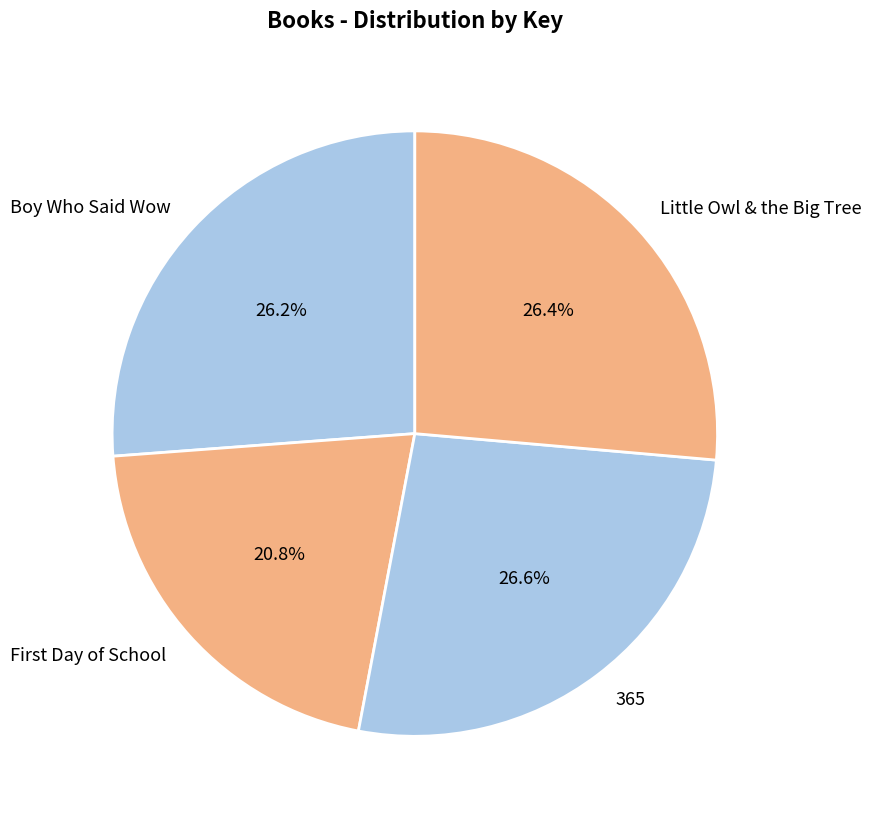

To the nearest percent, what percentage of the pie is Boy Who Said Wow?

26%